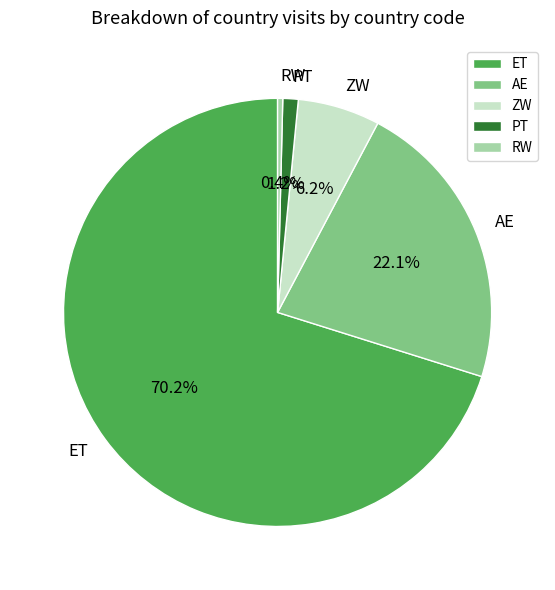

How much of the chart is everything except AE?

77.9%